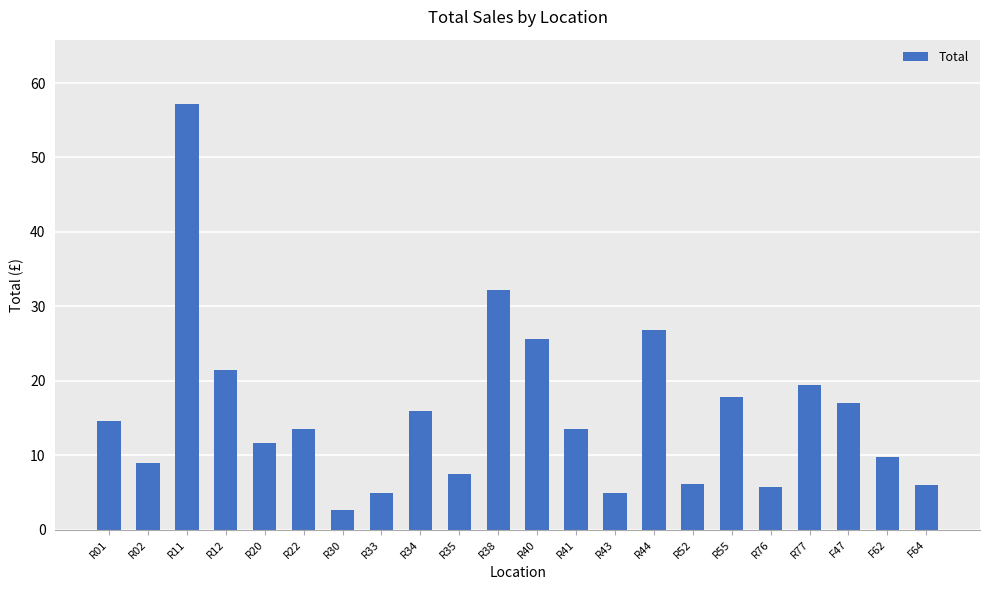

At which category does the chart reach its peak across all series?

R11